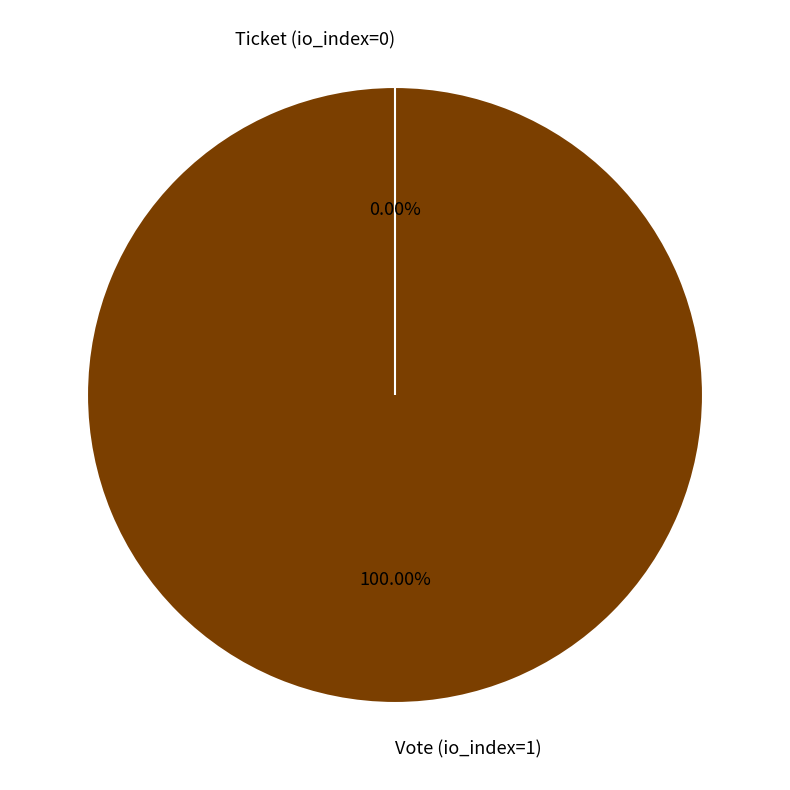

How many segments does this pie chart have?

2